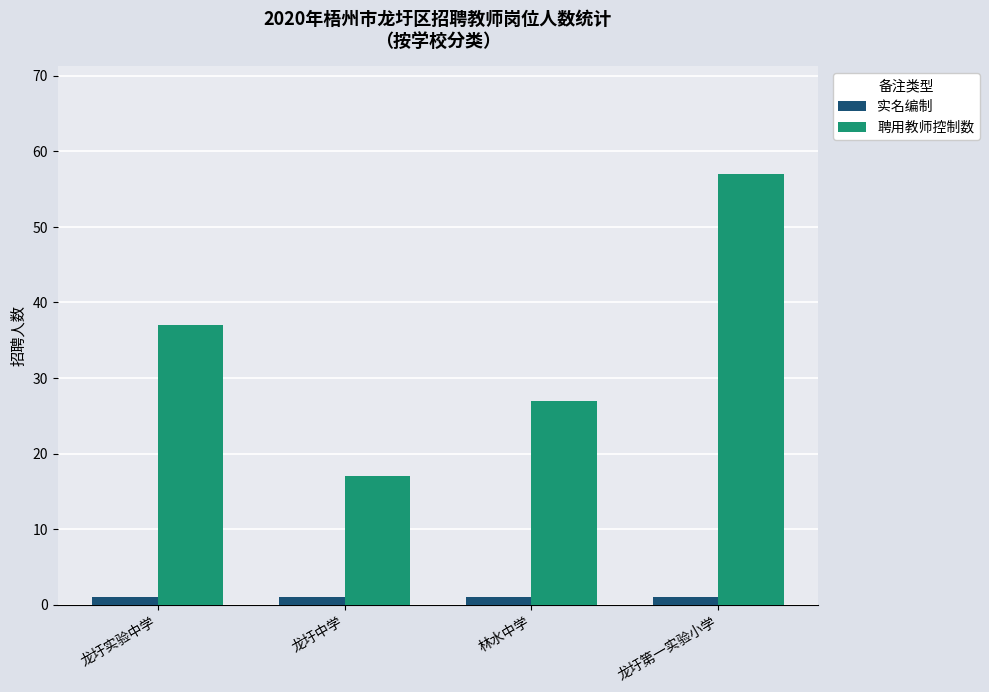

What is the minimum value shown in the chart?

1